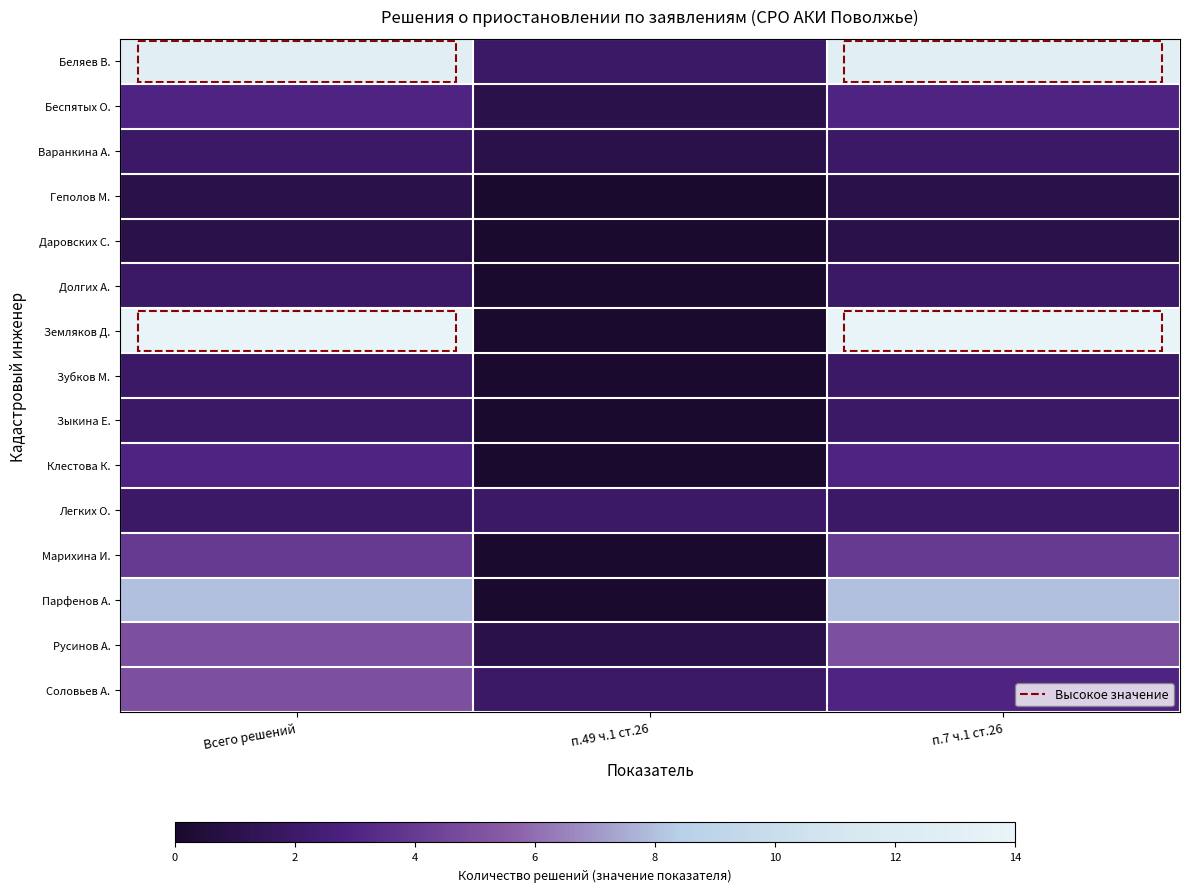

Reading left to right, what are all the values shown in this chart?

Беляев В.: Всего решений=13	п.49 ч.1 ст.26=2	п.7 ч.1 ст.26=13
Беспятых О.: Всего решений=3	п.49 ч.1 ст.26=1	п.7 ч.1 ст.26=3
Варанкина А.: Всего решений=2	п.49 ч.1 ст.26=1	п.7 ч.1 ст.26=2
Геполов М.: Всего решений=1	п.49 ч.1 ст.26=0	п.7 ч.1 ст.26=1
Даровских С.: Всего решений=1	п.49 ч.1 ст.26=0	п.7 ч.1 ст.26=1
Долгих А.: Всего решений=2	п.49 ч.1 ст.26=0	п.7 ч.1 ст.26=2
Земляков Д.: Всего решений=14	п.49 ч.1 ст.26=0	п.7 ч.1 ст.26=14
Зубков М.: Всего решений=2	п.49 ч.1 ст.26=0	п.7 ч.1 ст.26=2
Зыкина Е.: Всего решений=2	п.49 ч.1 ст.26=0	п.7 ч.1 ст.26=2
Клестова К.: Всего решений=3	п.49 ч.1 ст.26=0	п.7 ч.1 ст.26=3
Легких О.: Всего решений=2	п.49 ч.1 ст.26=2	п.7 ч.1 ст.26=2
Марихина И.: Всего решений=4	п.49 ч.1 ст.26=0	п.7 ч.1 ст.26=4
Парфенов А.: Всего решений=8	п.49 ч.1 ст.26=0	п.7 ч.1 ст.26=8
Русинов А.: Всего решений=5	п.49 ч.1 ст.26=1	п.7 ч.1 ст.26=5
Соловьев А.: Всего решений=5	п.49 ч.1 ст.26=2	п.7 ч.1 ст.26=3